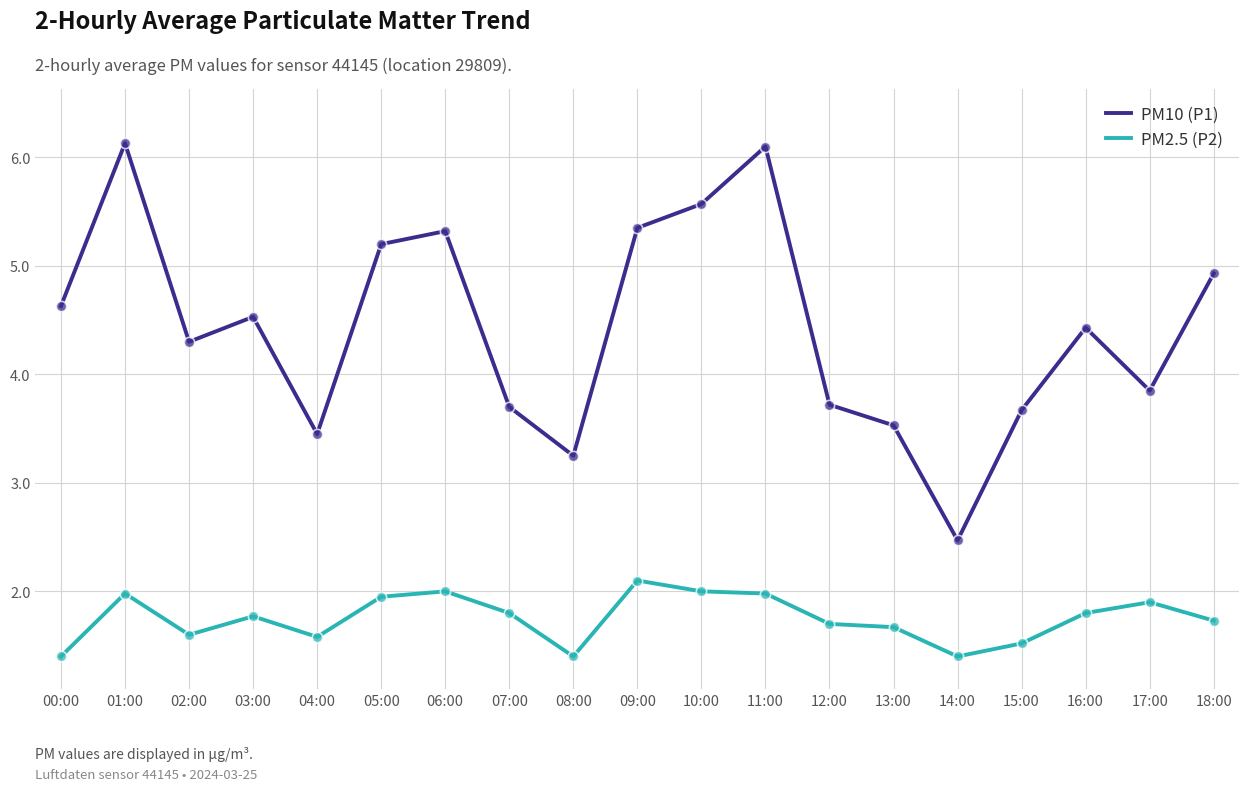

Is the value of PM10 (P1) at 17:00 greater than the value of PM2.5 (P2) at 07:00?

Yes